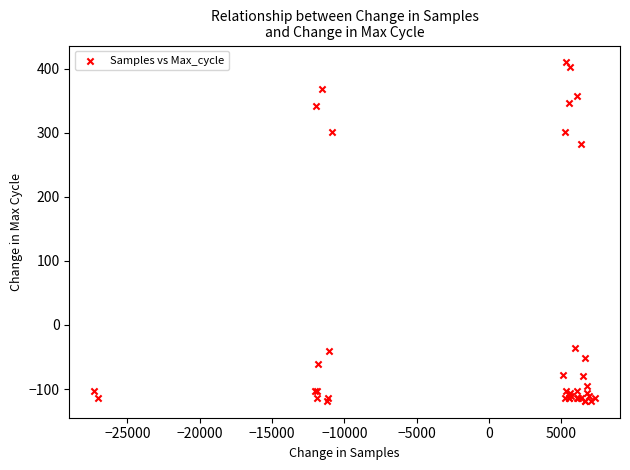

What Y value in the scatter plot is closest to 145?

281.7